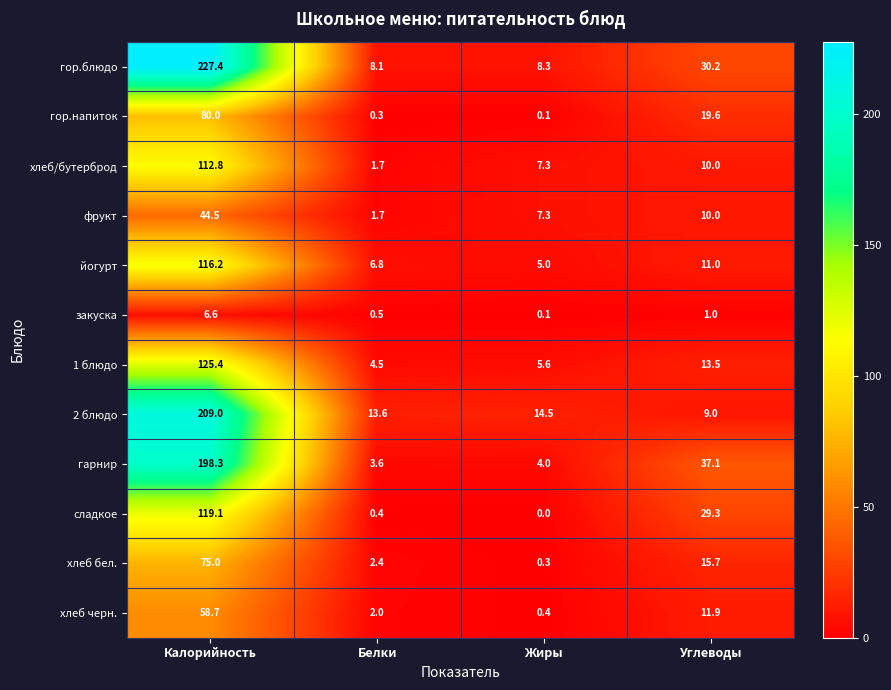

True or false: йогурт has a value of 5.0 at Жиры.

True